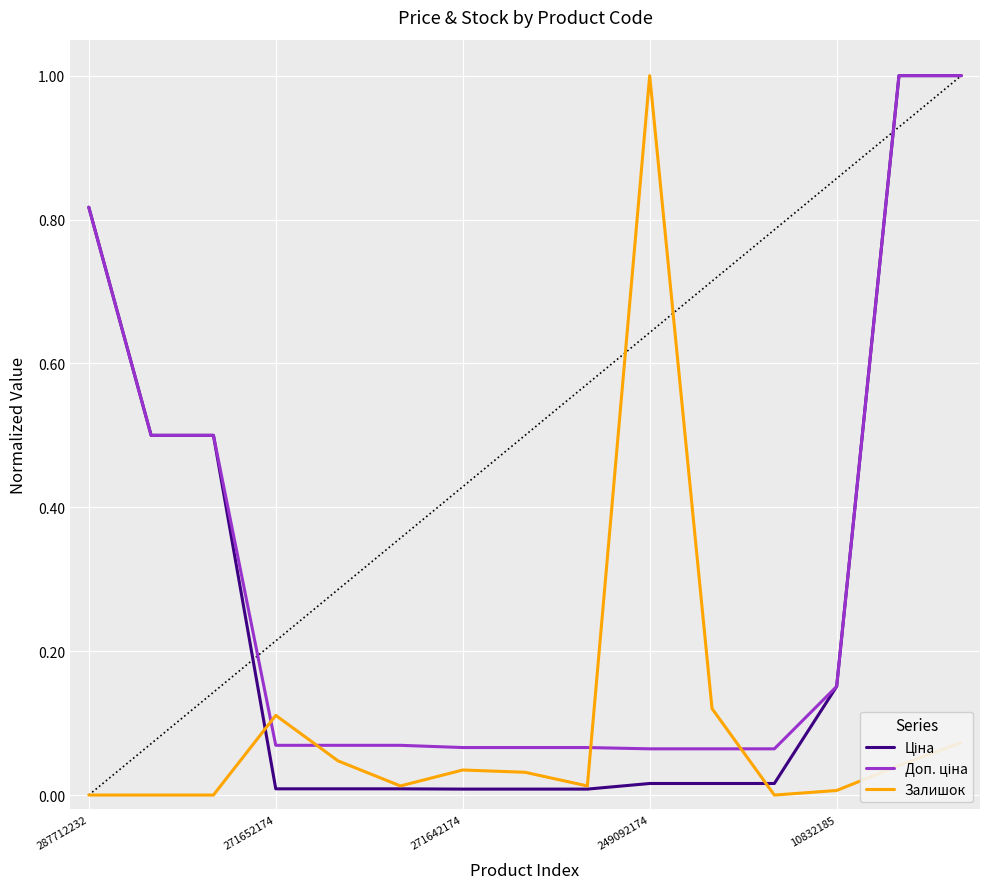

What is the highest value of the Залишок series?

1.0